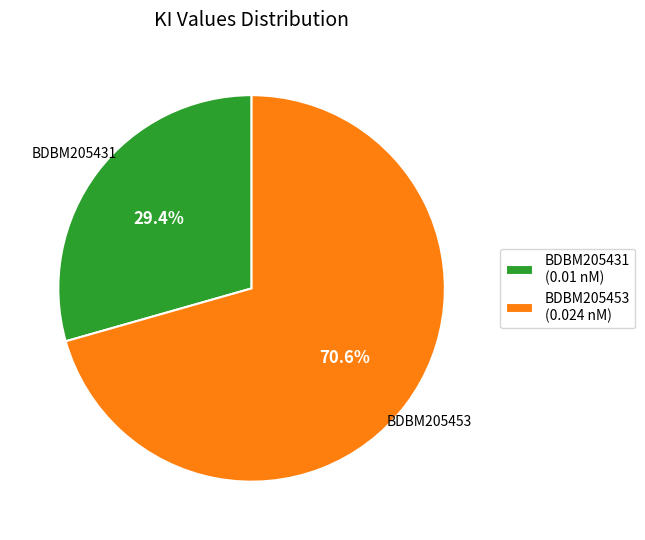

How much of the chart is everything except BDBM205453?

29.4%